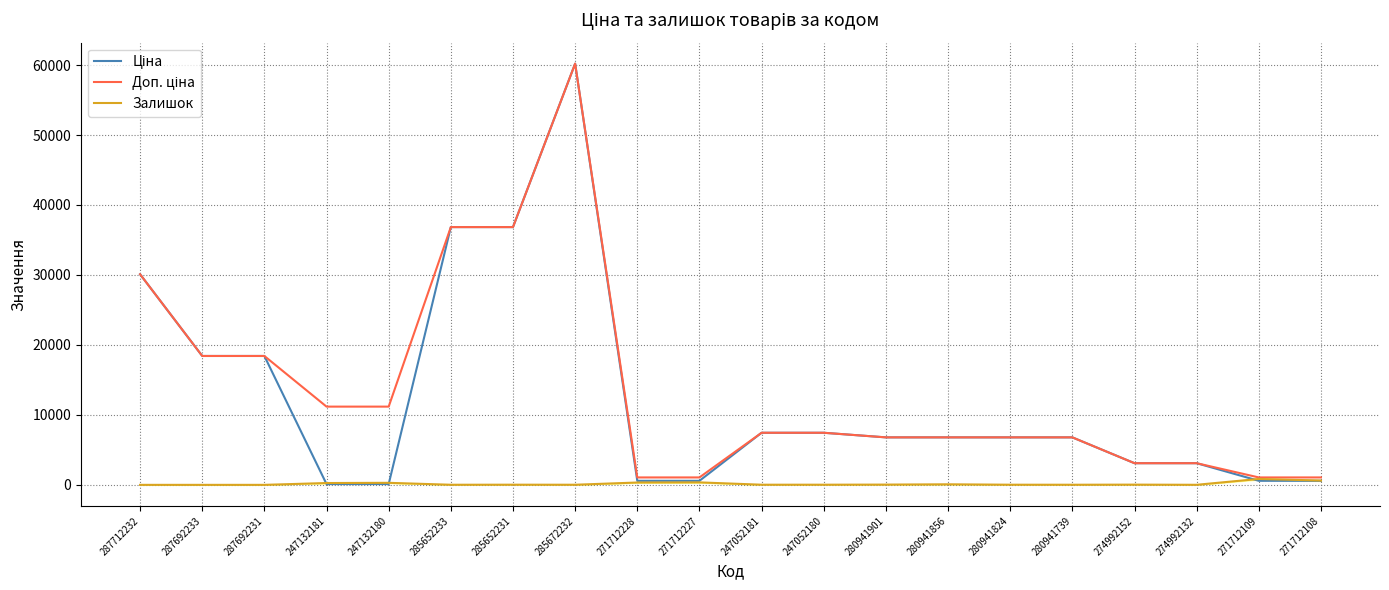

At which category is the sum across all series the highest?

285672232